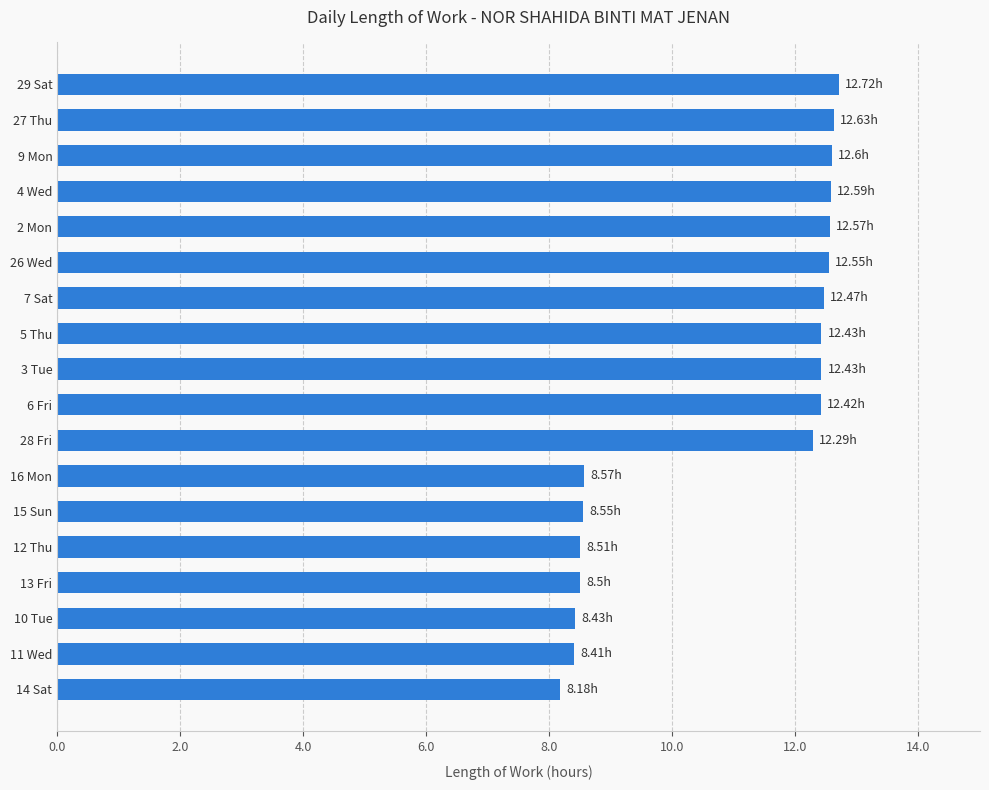

What is the minimum value shown in the chart?

8.2